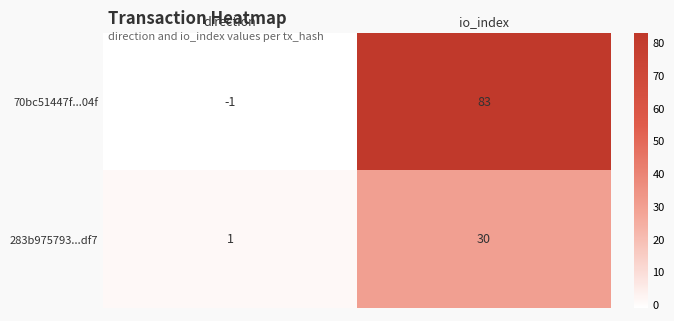

Reading left to right, list all the values displayed in this chart.

70bc51447f...04f: direction=-1	io_index=83
283b975793...df7: direction=1	io_index=30